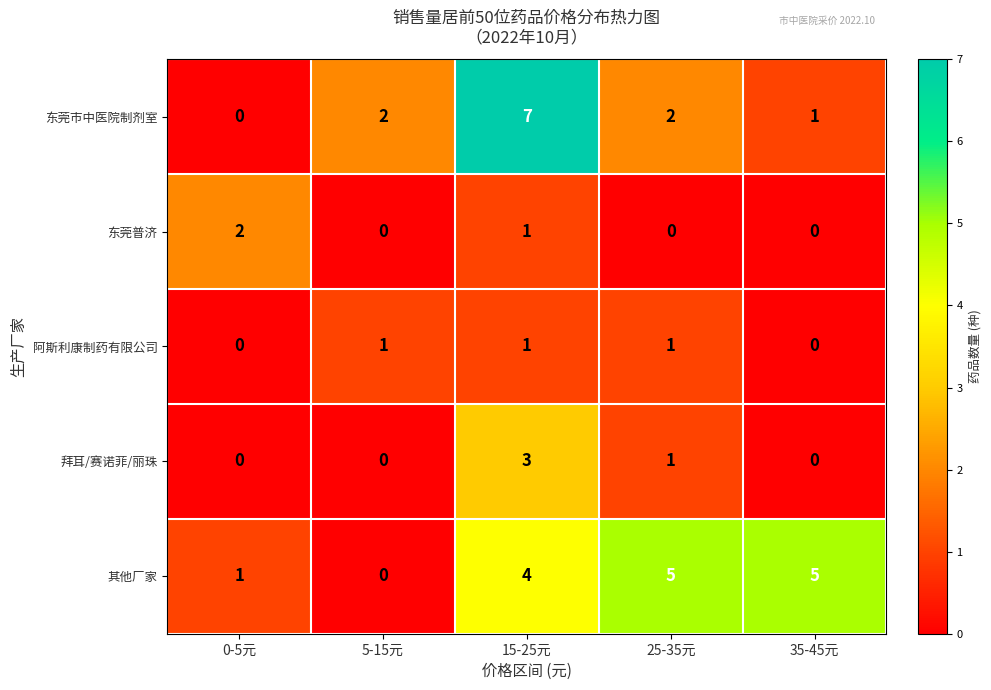

Reading right to left, extract all data points from this chart.

东莞市中医院制剂室: 35-45元=1	25-35元=2	15-25元=7	5-15元=2	0-5元=0
东莞普济: 35-45元=0	25-35元=0	15-25元=1	5-15元=0	0-5元=2
阿斯利康制药有限公司: 35-45元=0	25-35元=1	15-25元=1	5-15元=1	0-5元=0
拜耳/赛诺菲/丽珠: 35-45元=0	25-35元=1	15-25元=3	5-15元=0	0-5元=0
其他厂家: 35-45元=5	25-35元=5	15-25元=4	5-15元=0	0-5元=1